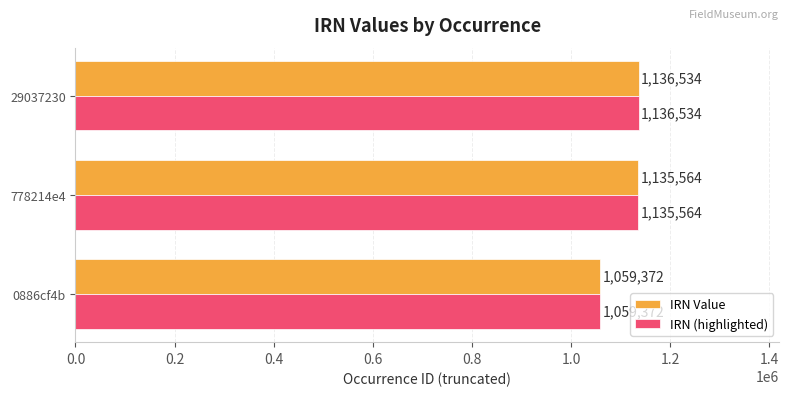

At which category is the sum across all series the highest?

29037230